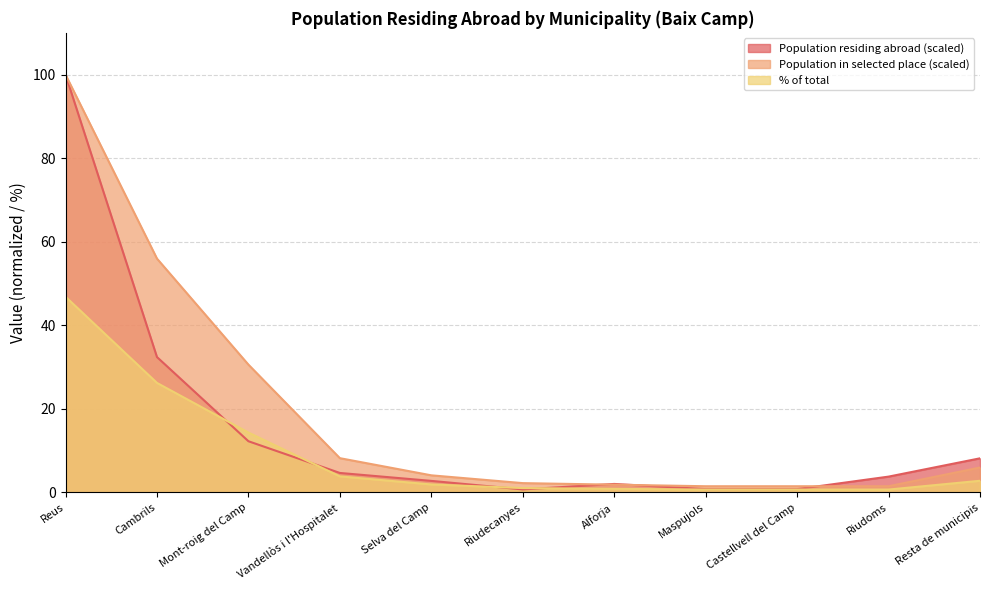

Which has a higher value, Reus or Selva del Camp?

Reus